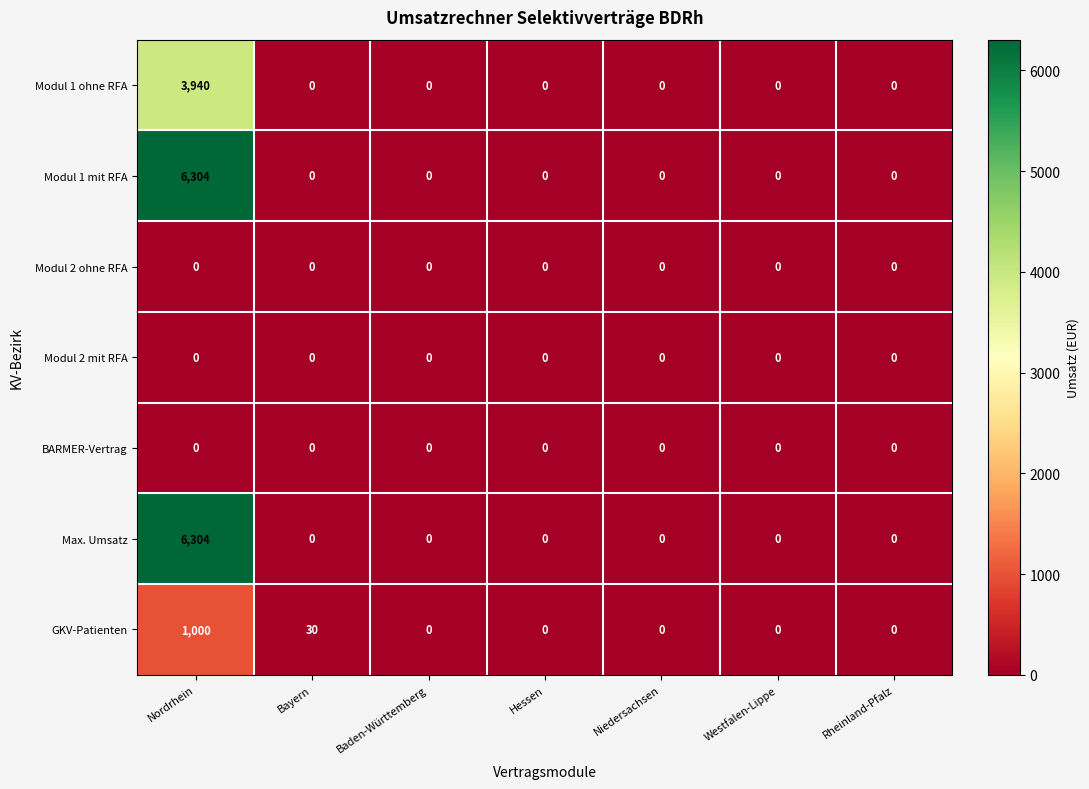

What is the difference between the maximum and minimum values in the Modul 1 mit RFA series?

6304